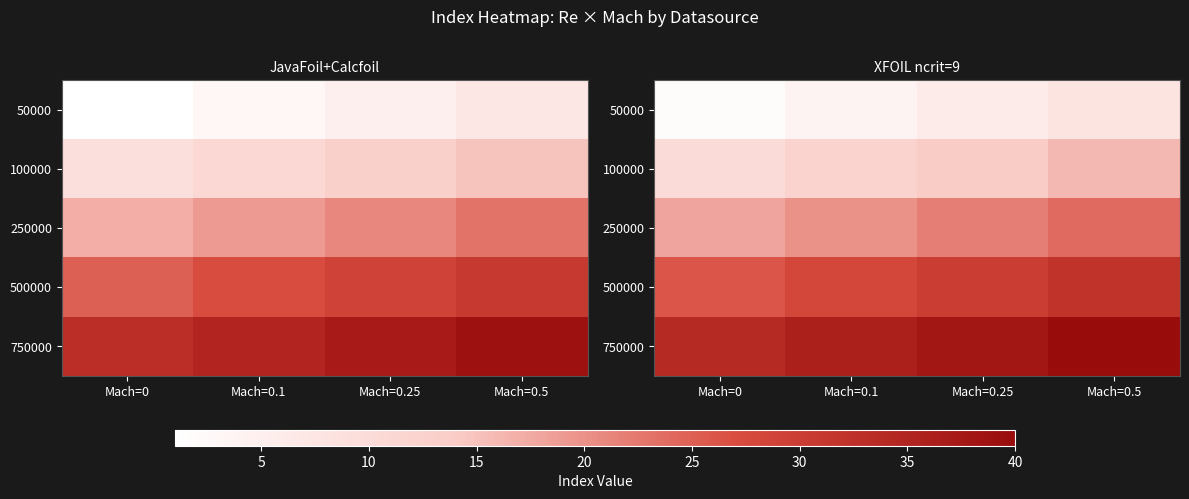

At which category does the chart reach its peak across all series?

Mach=0.5